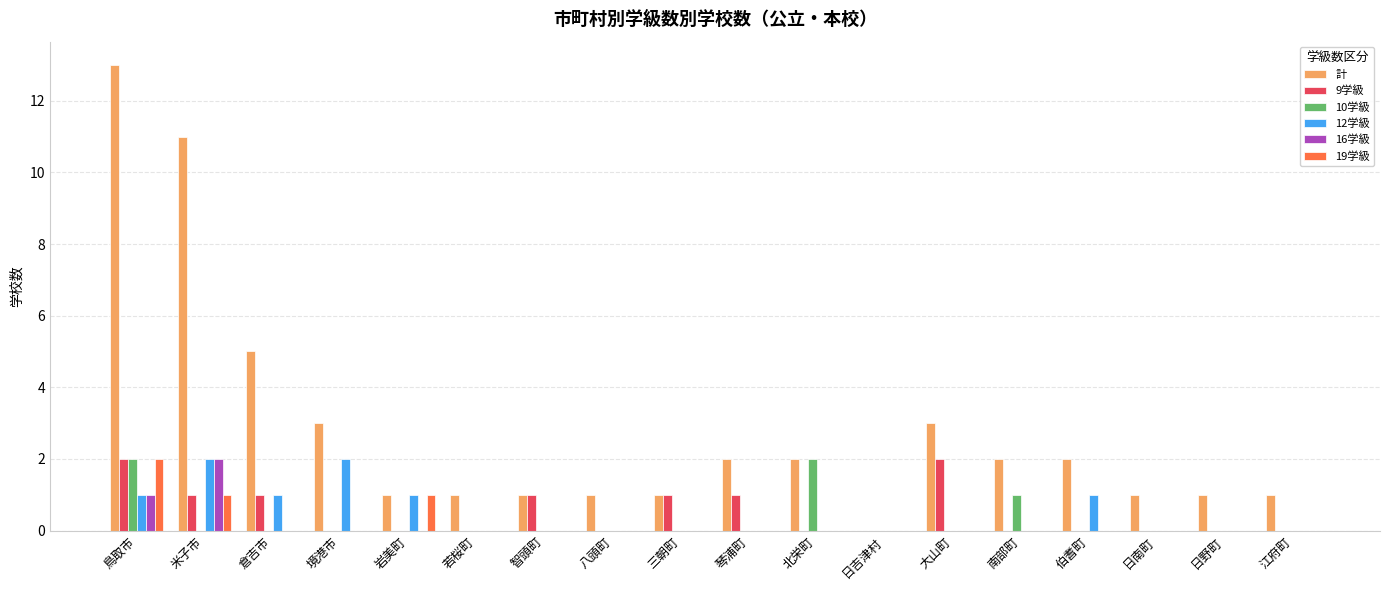

Does the chart contain stacked bars?

No